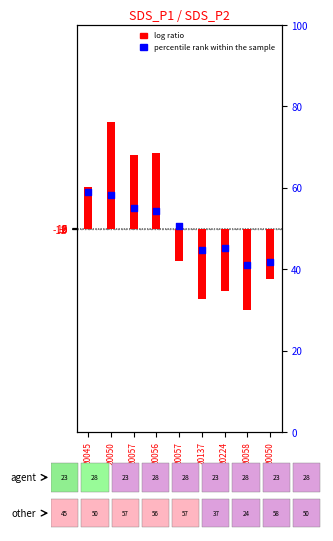

Which series reaches the maximum Y coordinate?

SDS_P1 (log ratio)